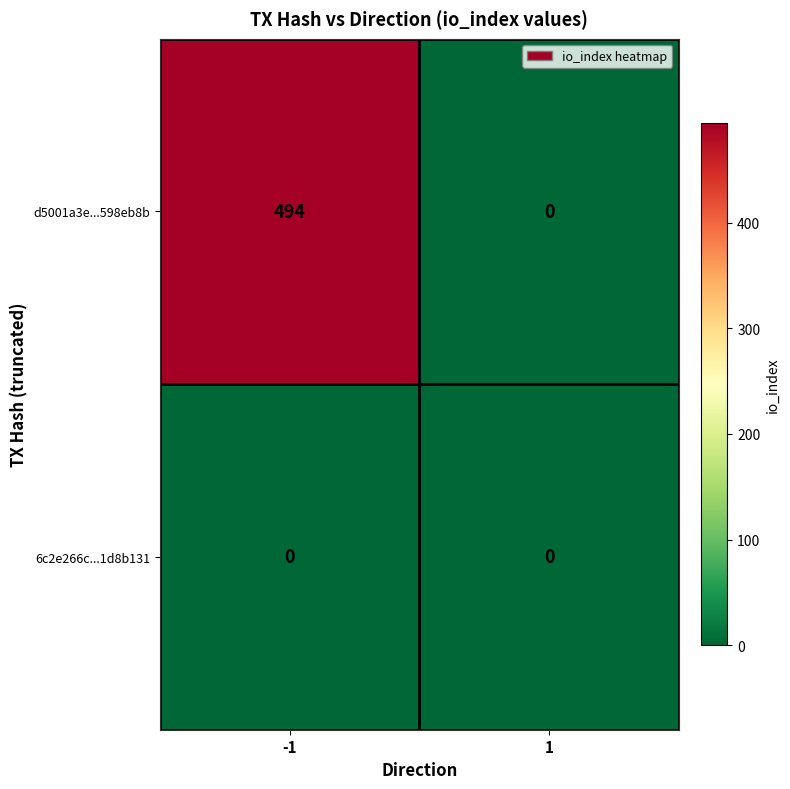

Reading left to right, transcribe all the data shown in this chart.

d5001a3e...598eb8b: 494	0
6c2e266c...1d8b131: 0	0